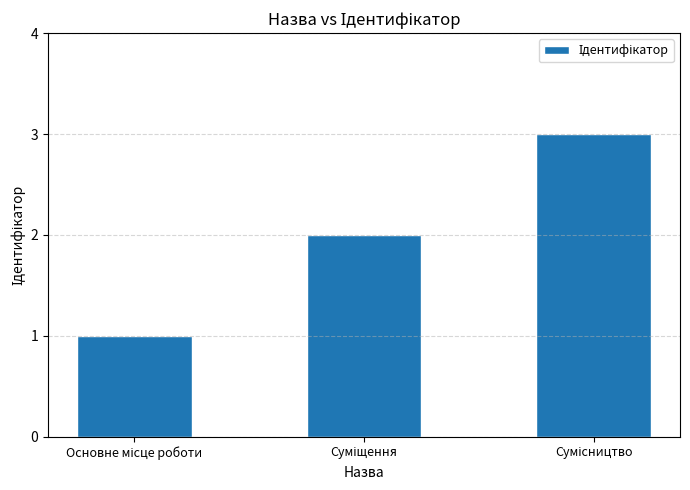

How many series are shown in this chart?

1